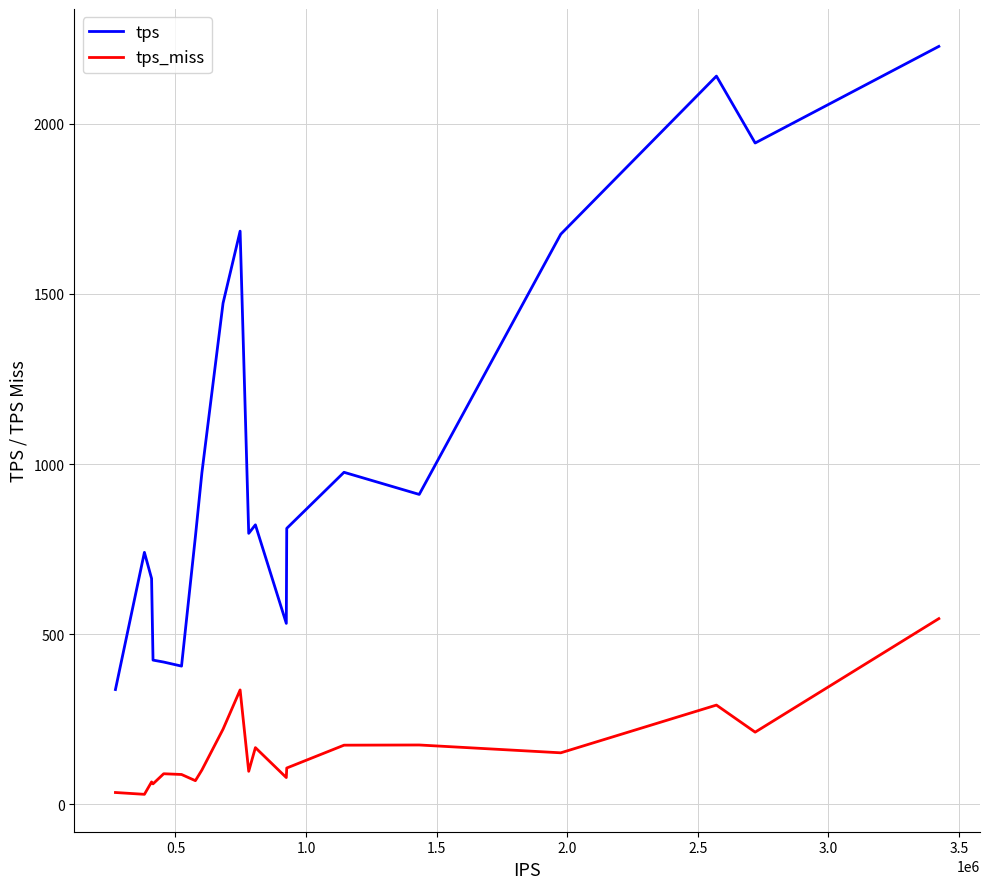

What is the difference between the maximum and minimum values in the tps series?

1890.6